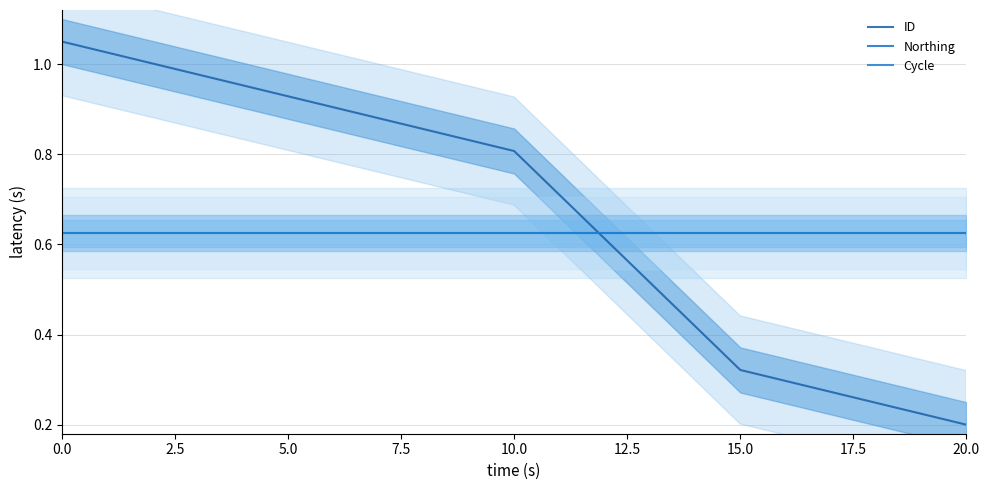

The value of ID at 5.0 is 0.2. True or false?

False